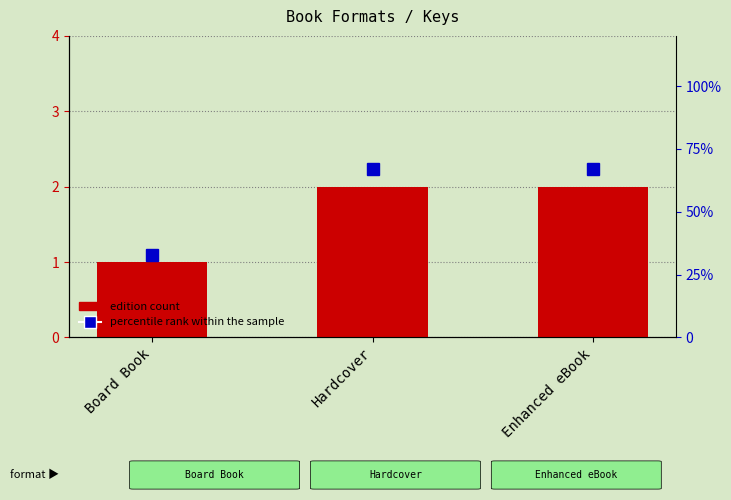

Does the chart contain stacked bars?

No